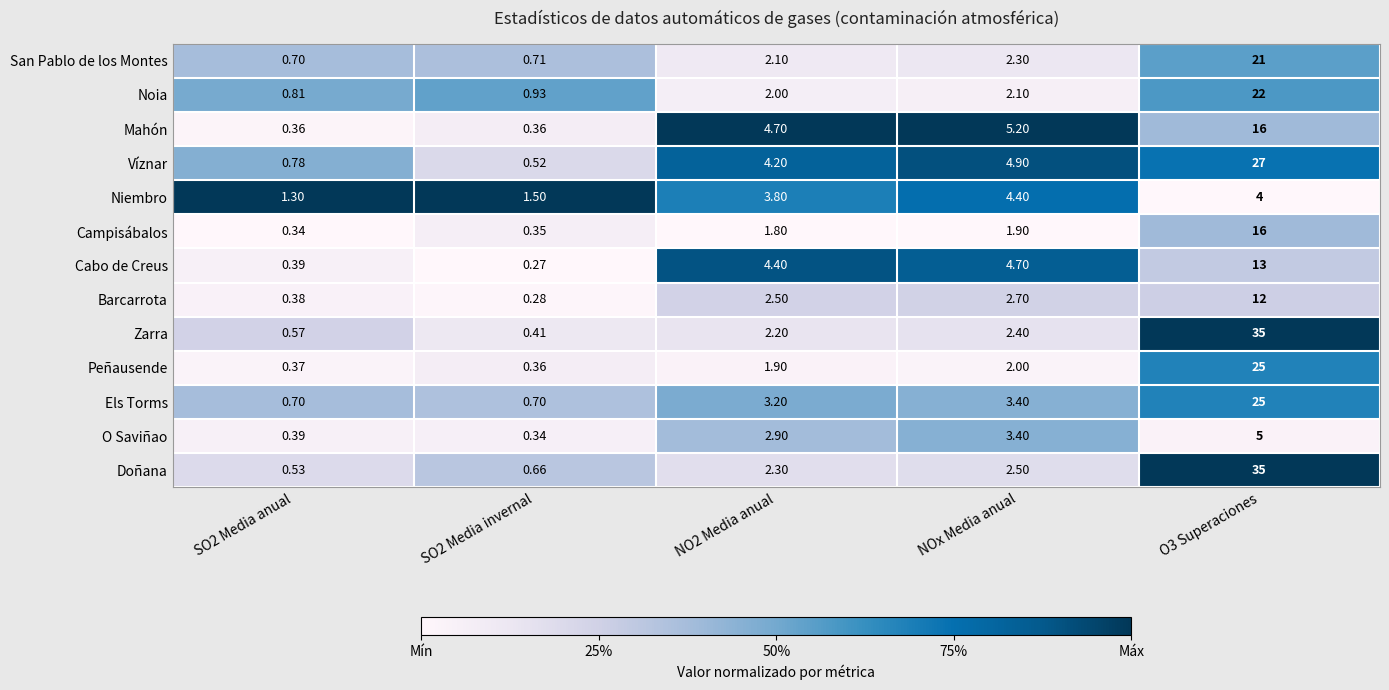

Which series has the largest total across all categories?

Doñana